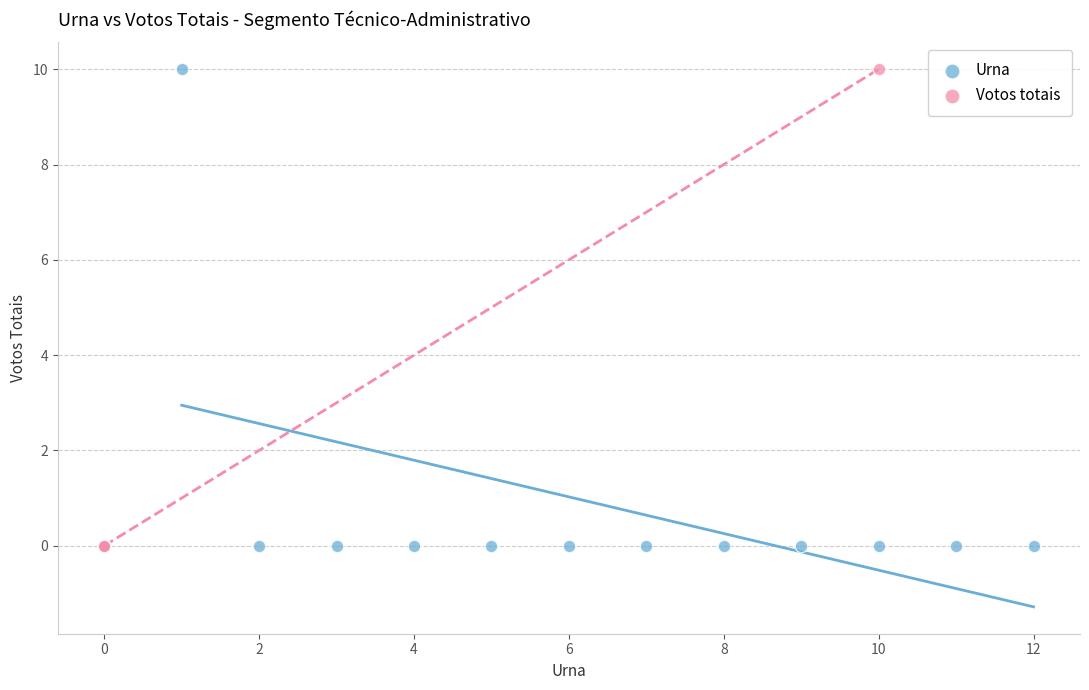

What are all the series names shown in the legend?

Urna, Votos totais